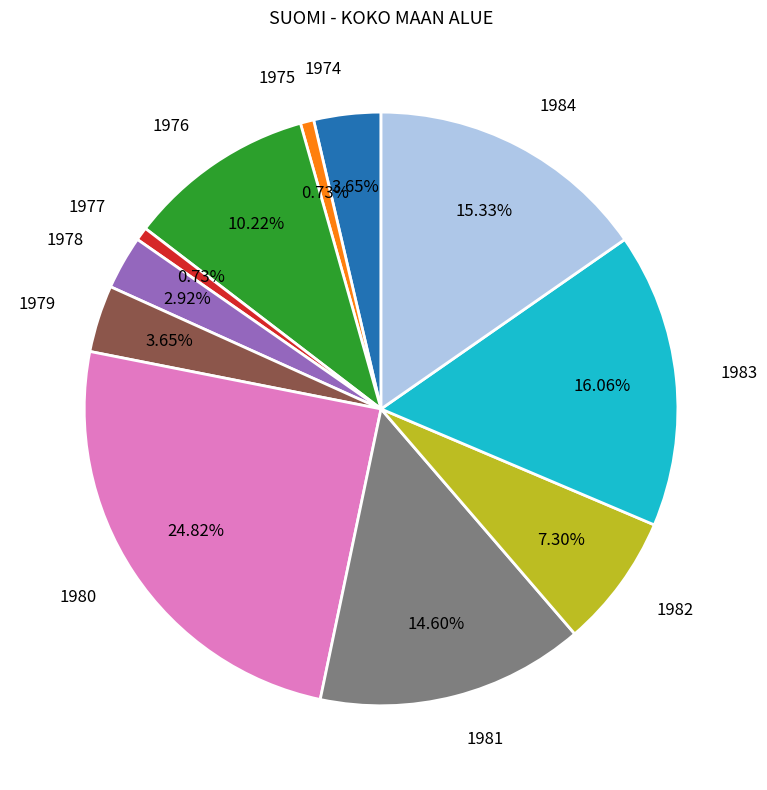

To the nearest percent, what is the difference between the largest and smallest slice percentages?

24%